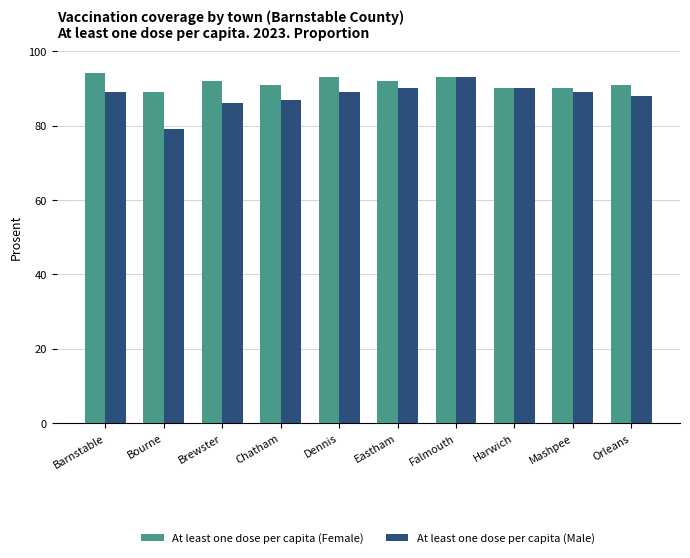

Which series changed the most between Falmouth and Mashpee?

At least one dose per capita (Male)